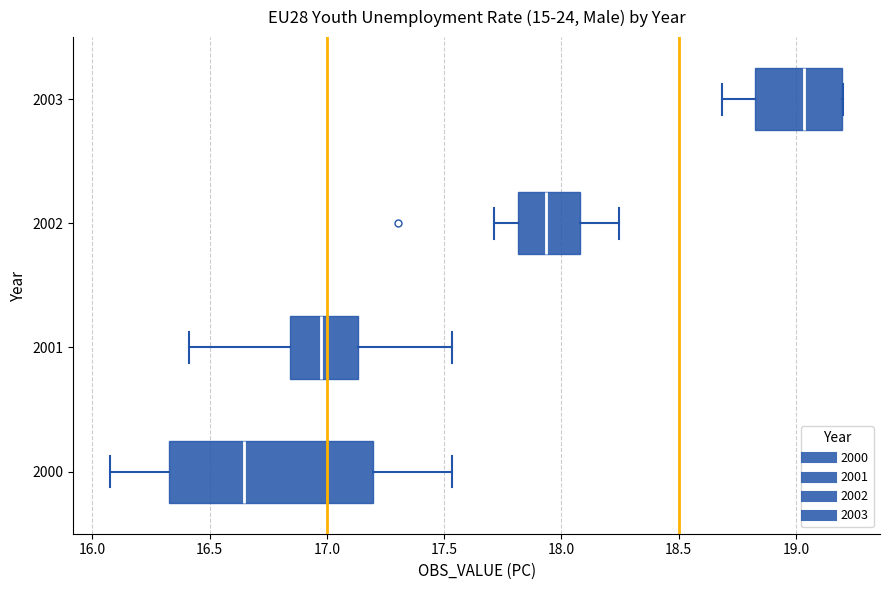

Reading bottom to top, read every box against the x-axis: the position of its median line, the range the box covers, and the ends of its whiskers. The values are not printed on the chart, so give them approximately, as read against the axis.

2000: median 16.65, box 16.35 to 17.20, whiskers 16.10 to 17.55
2001: median 16.95, box 16.85 to 17.15, whiskers 16.40 to 17.55
2002: median 17.95, box 17.80 to 18.10, whiskers 17.70 to 18.25
2003: median 19.05, box 18.85 to 19.20, whiskers 18.70 to 19.20